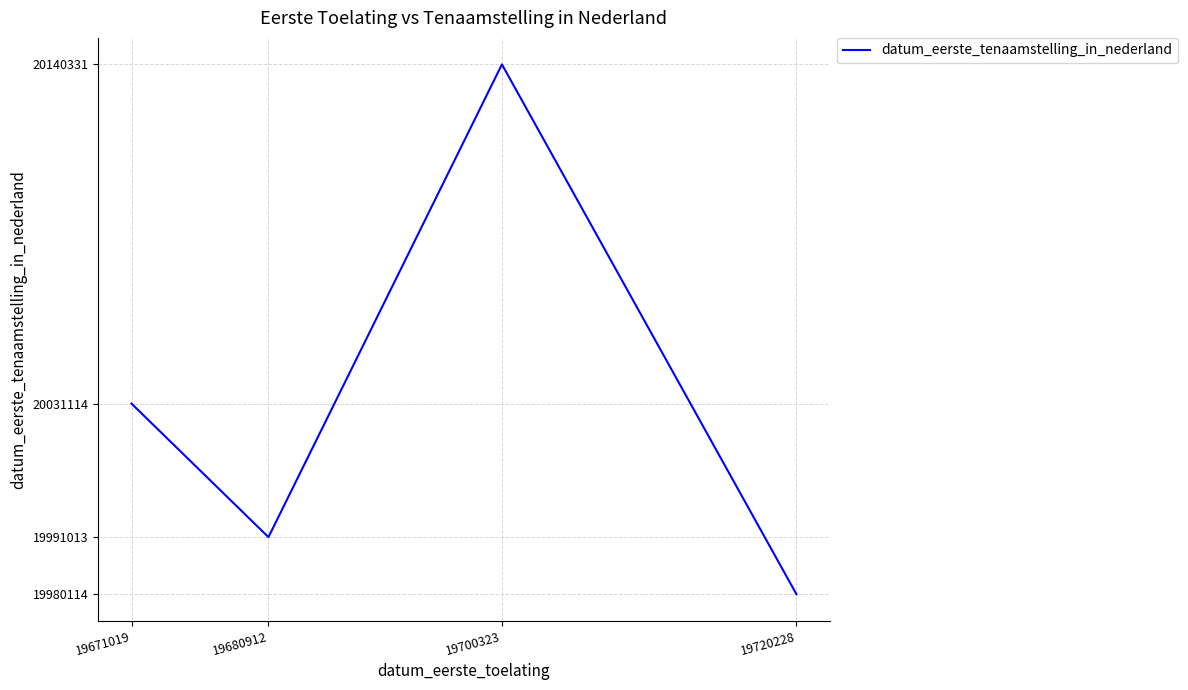

Does the chart have visible grid lines?

Yes